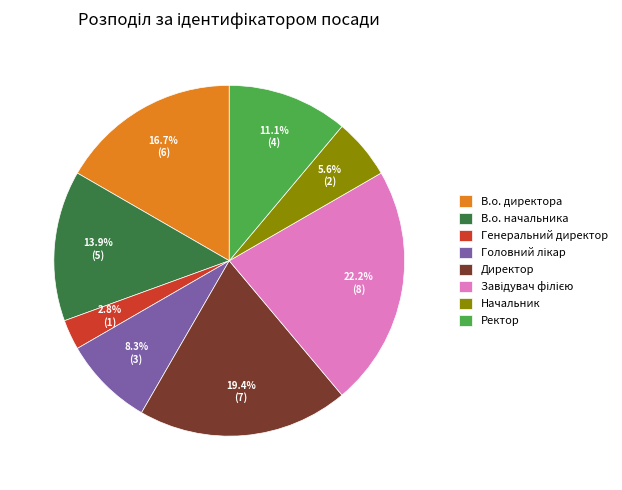

The Ректор slice represents 11% of the pie. True or false?

True